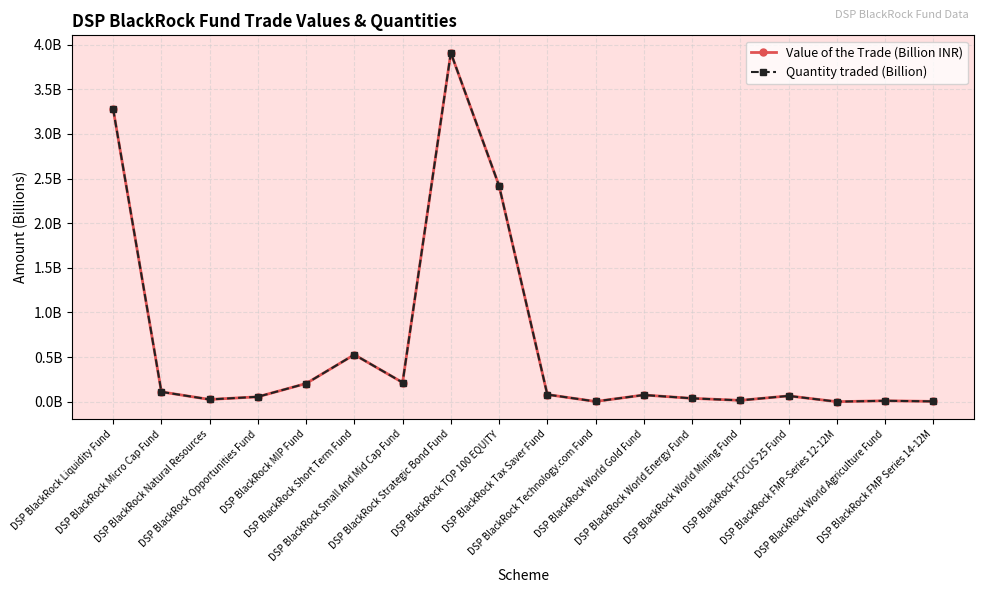

Where is the first local maximum for Quantity traded (Billion)?

DSP BlackRock Short Term Fund